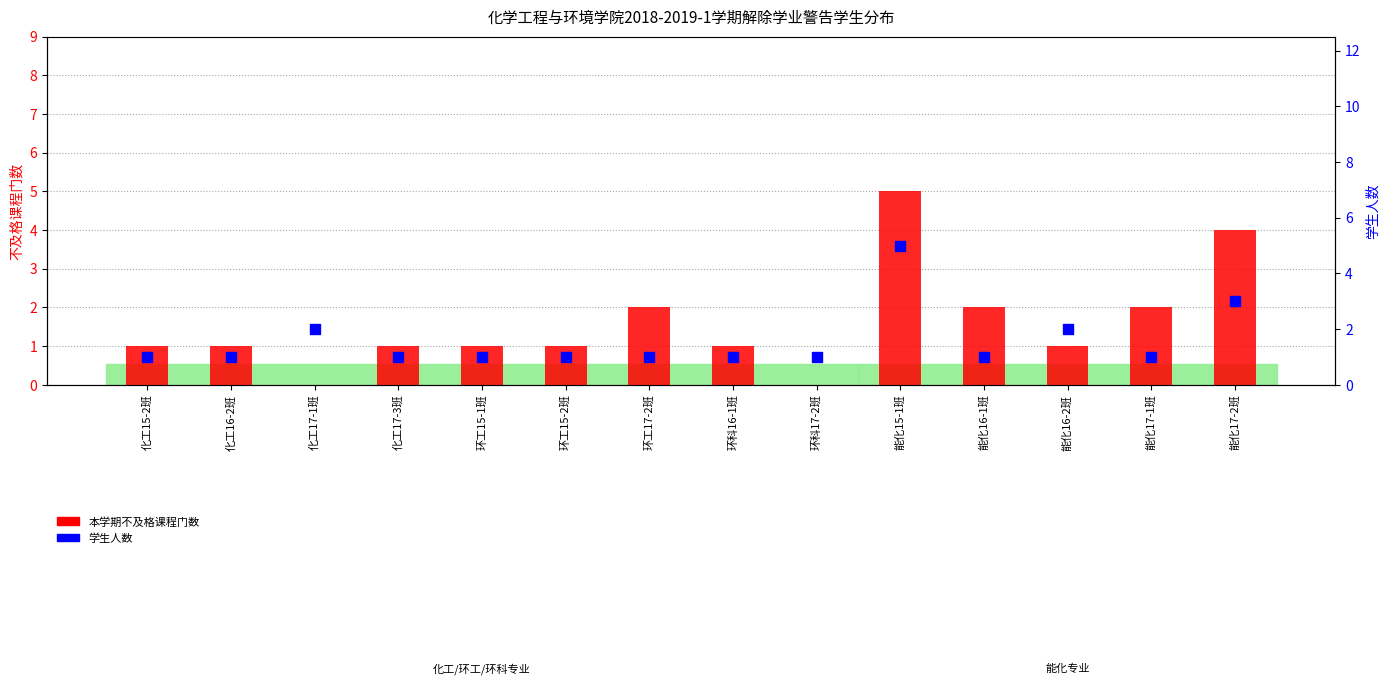

What is the total value across all series at 能化17-1班?

3